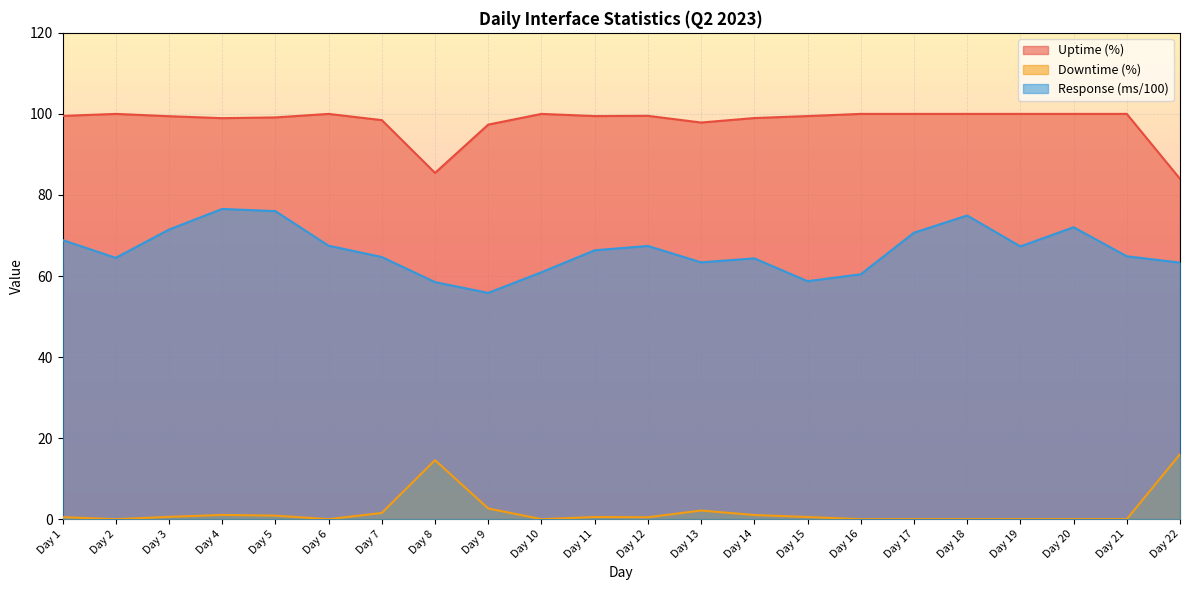

True or false: Uptime (%) and Downtime (%) intersect in this chart.

False